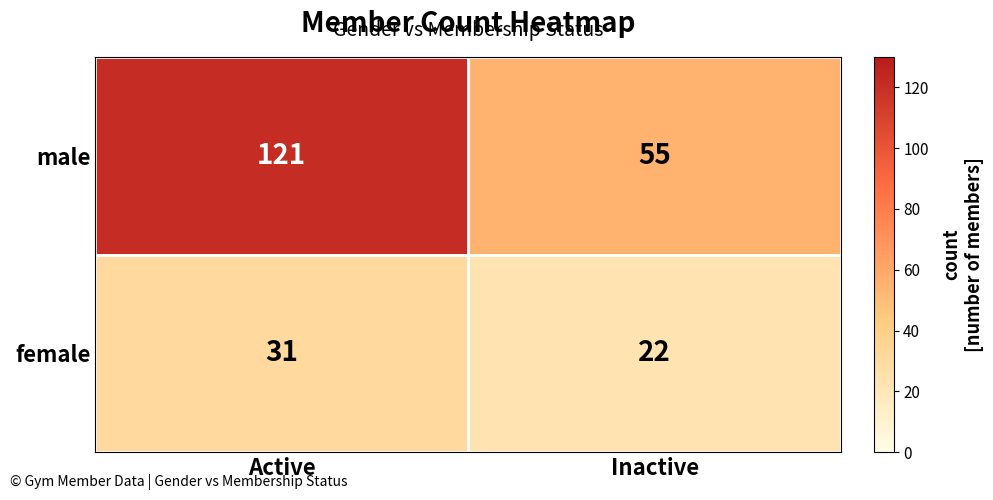

How many distinct data groups are displayed?

2